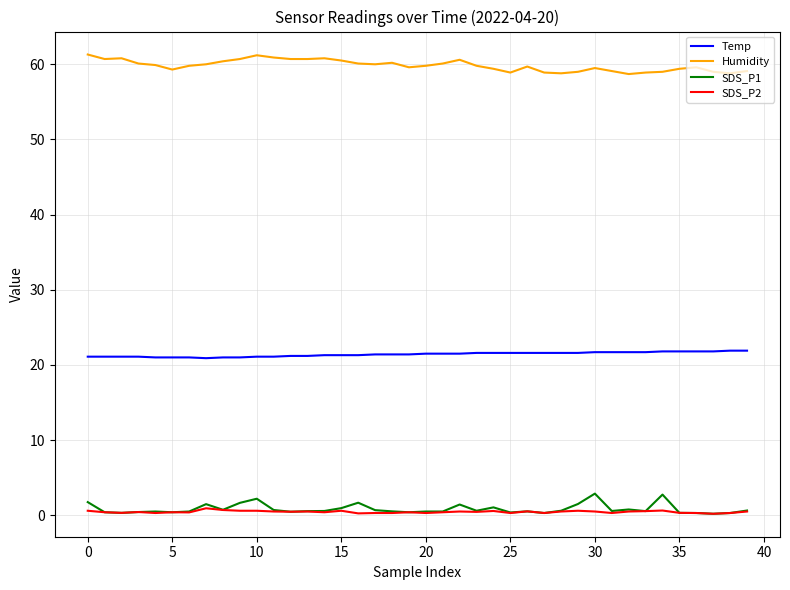

How many lines are shown in the chart?

4